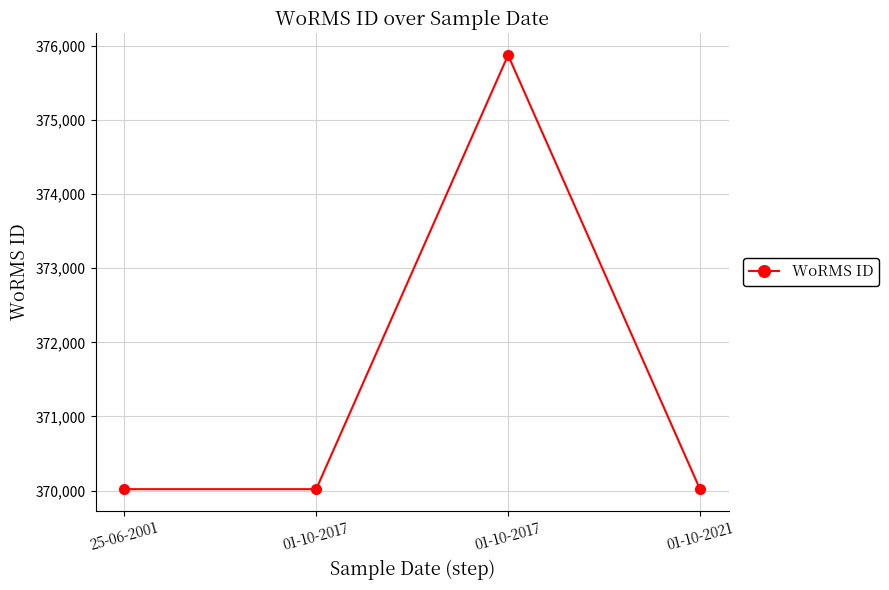

How many series are shown in this chart?

1